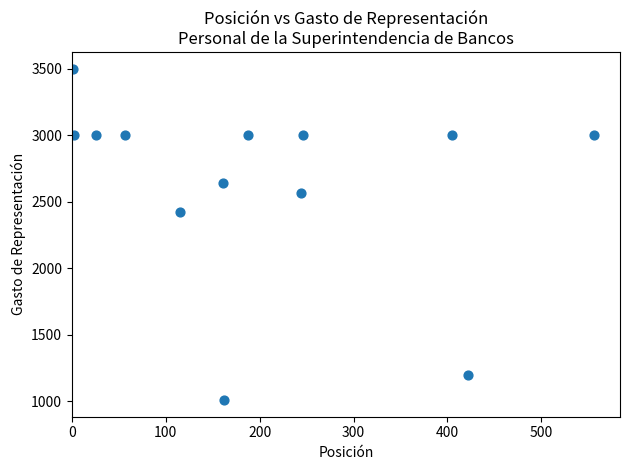

What is the range of Y values (max minus min)?

2490